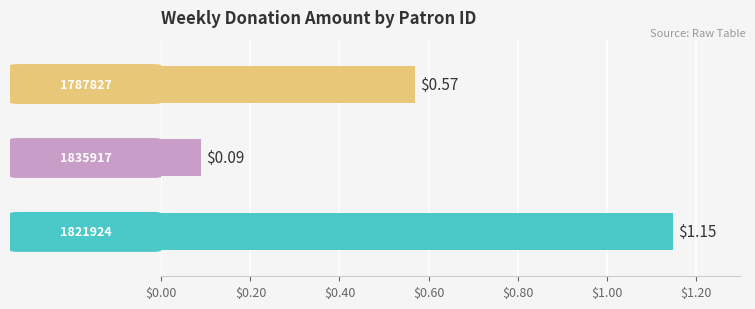

What is the sum of all values?

1.8